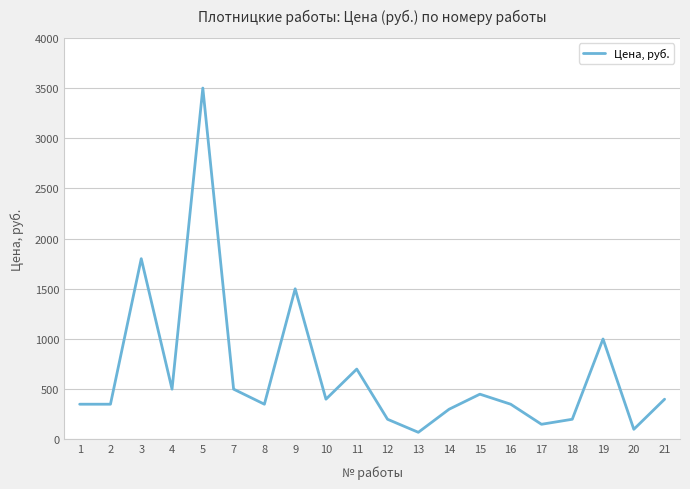

True or false: the data shows 1500 at 9.

True